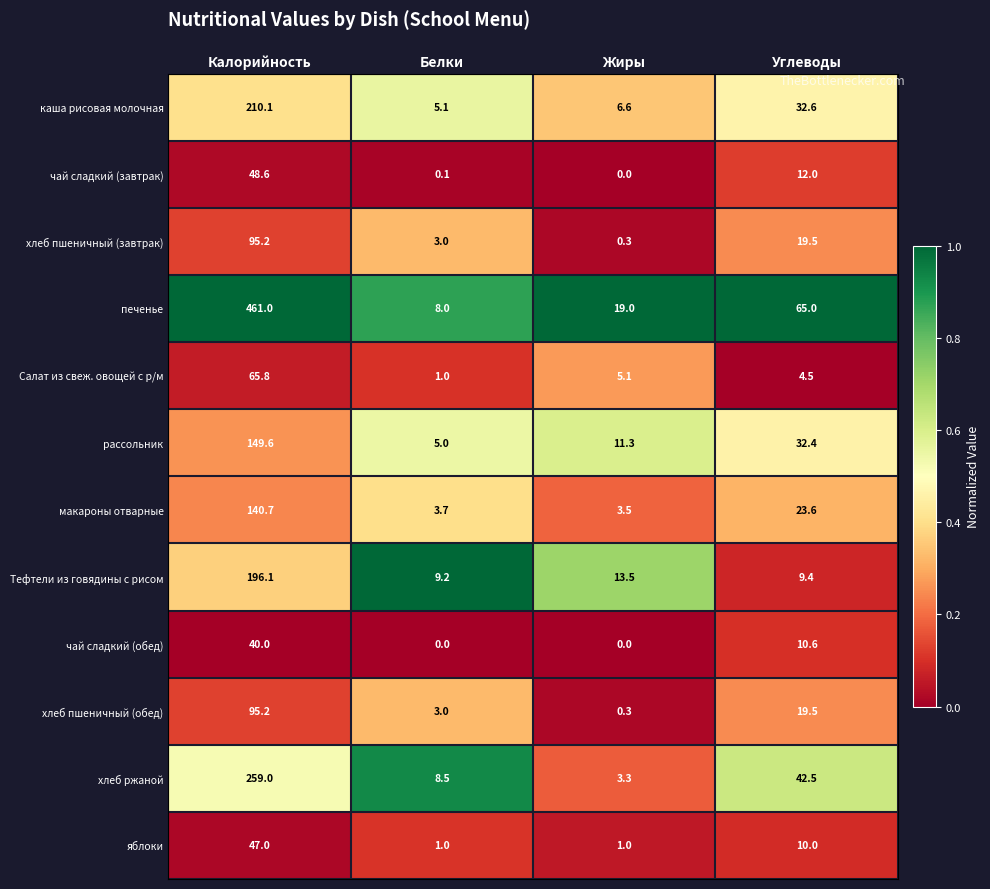

What is the difference between the second highest and minimum values in the рассольник series?

27.4